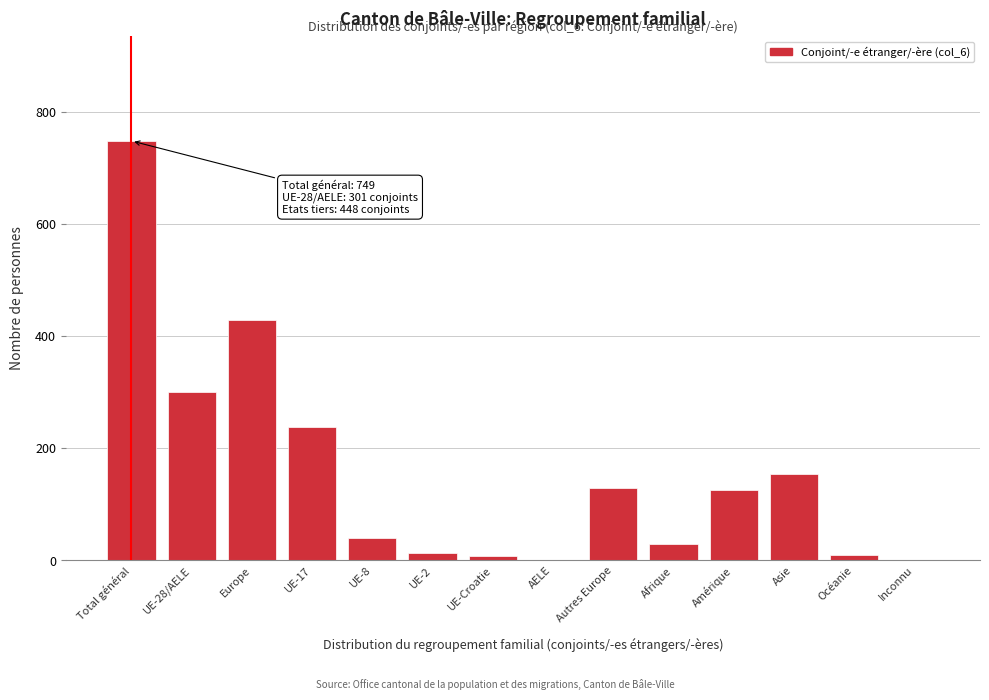

Which label corresponds to the largest value in the chart?

Total général